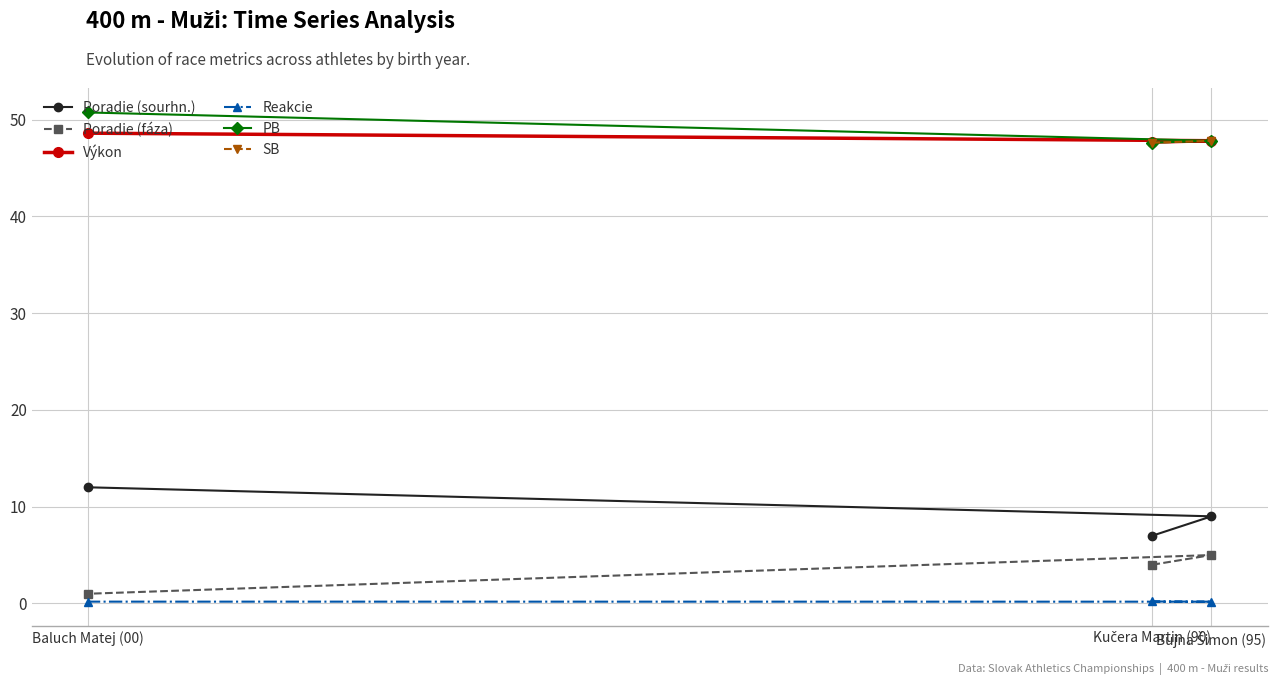

What is the value of the PB point at the 2nd from the left?

47.6